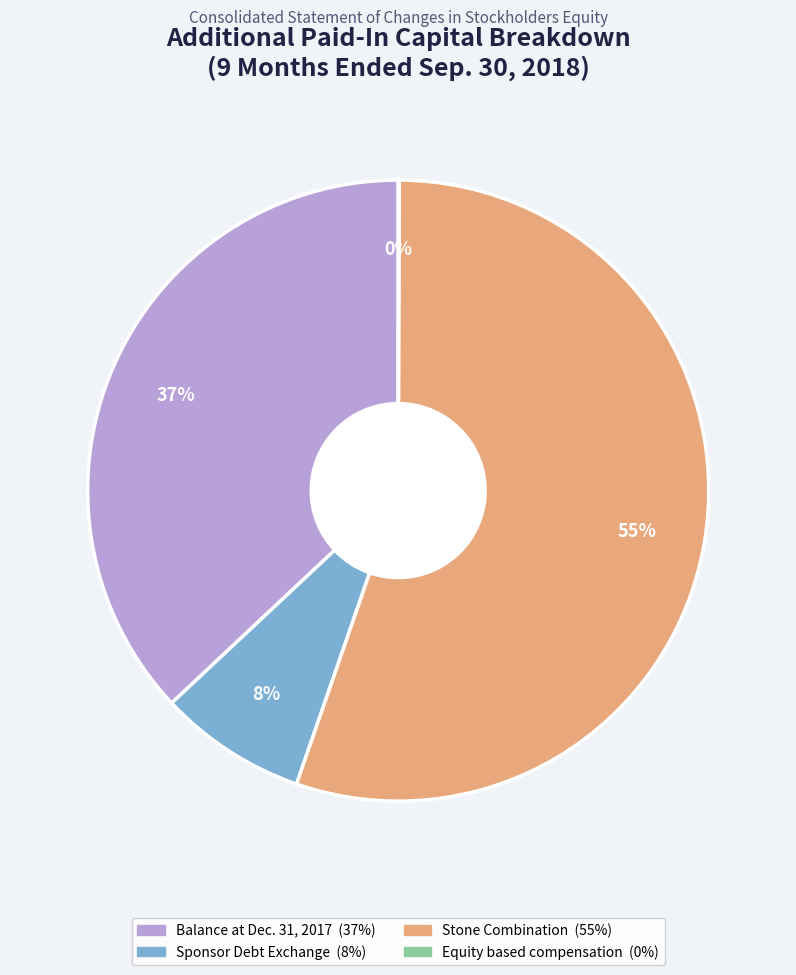

What is the largest slice in the pie chart?

Stone Combination